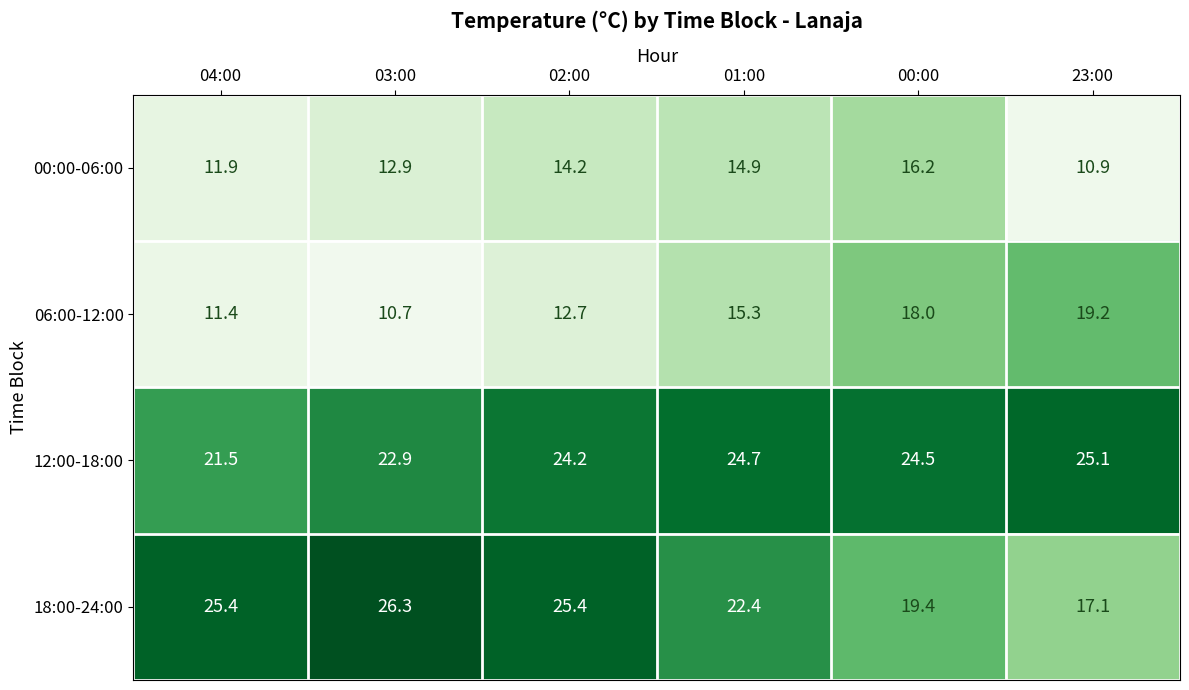

Which series has the largest range (max minus min)?

18:00-24:00